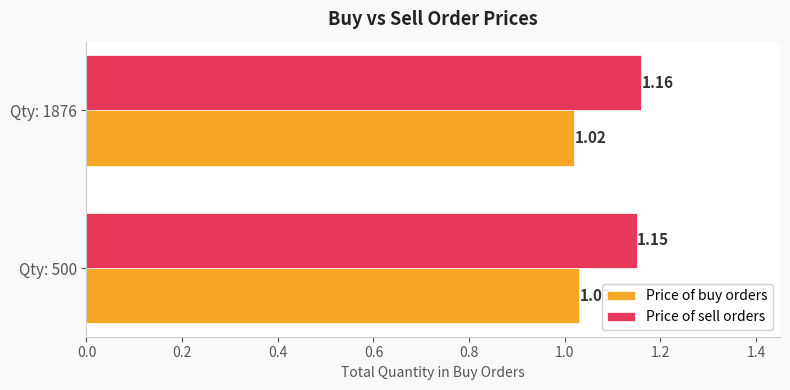

At how many categories does at least one series exceed 1?

2